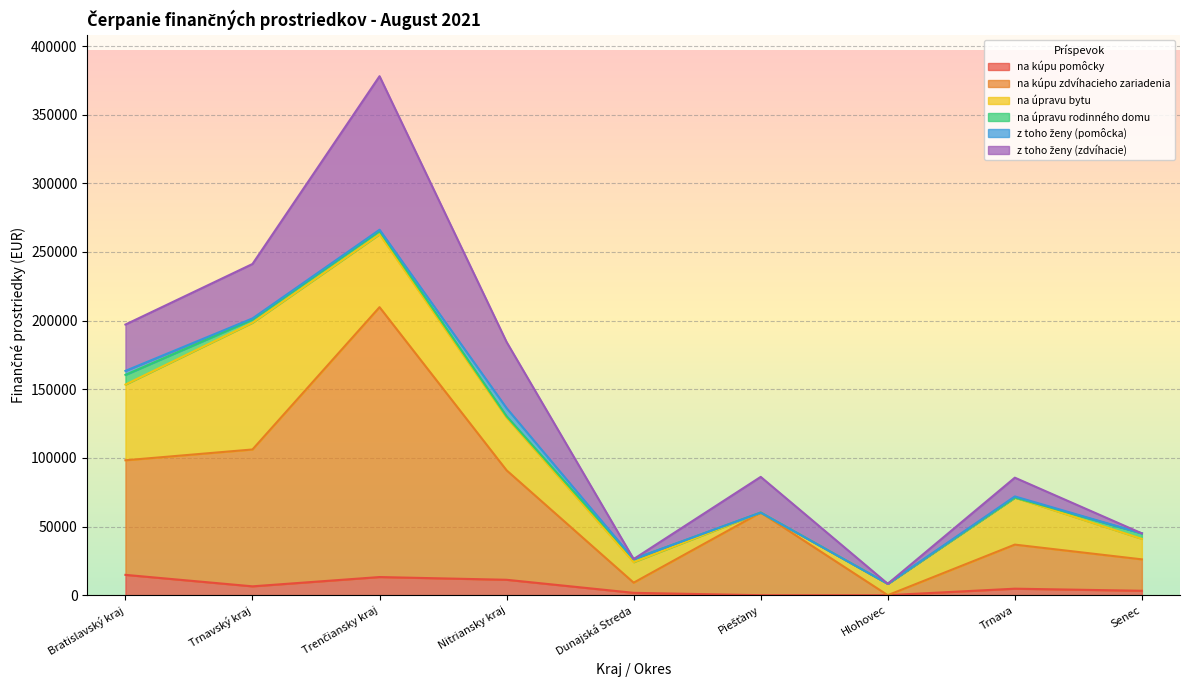

What is the label of the 6th point from the right?

Nitriansky kraj